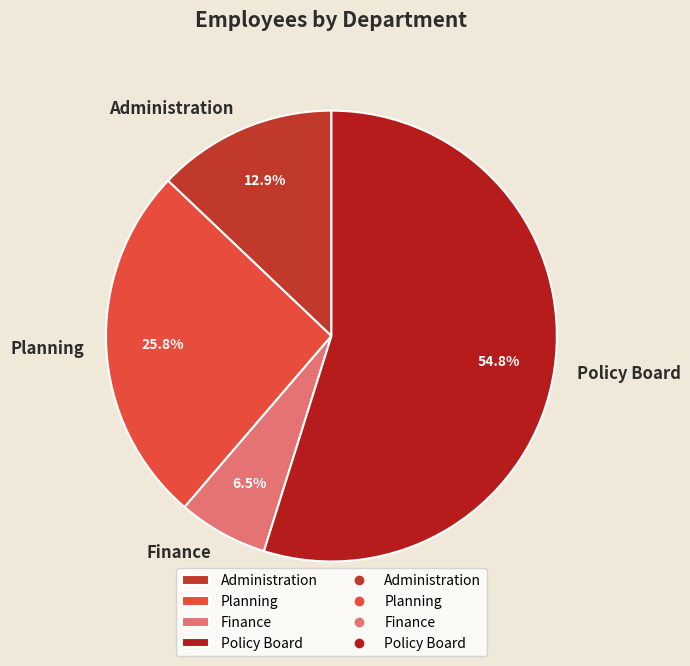

Which has a higher value, Planning or Policy Board?

Policy Board